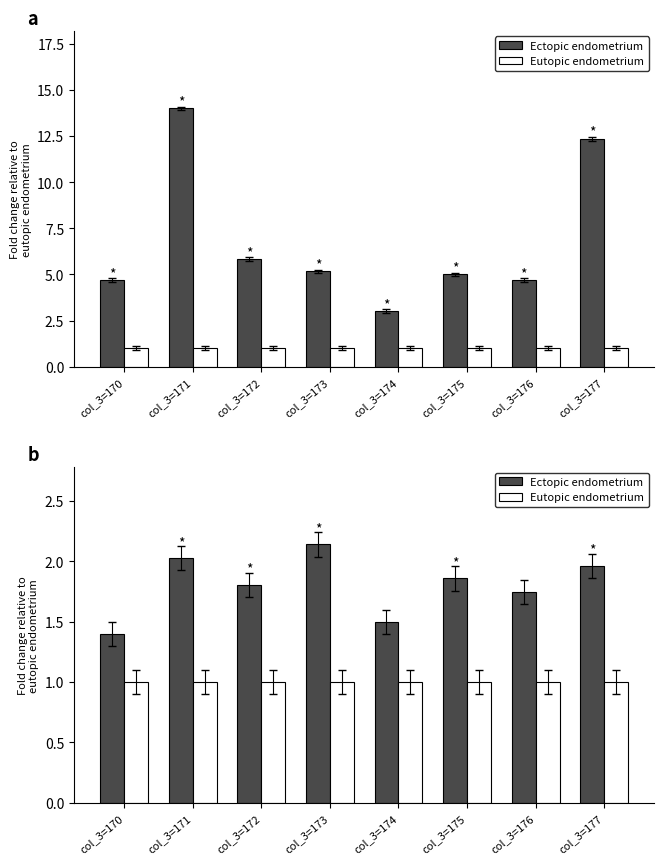

What are all the series names shown in the legend?

Ectopic endometrium, Eutopic endometrium